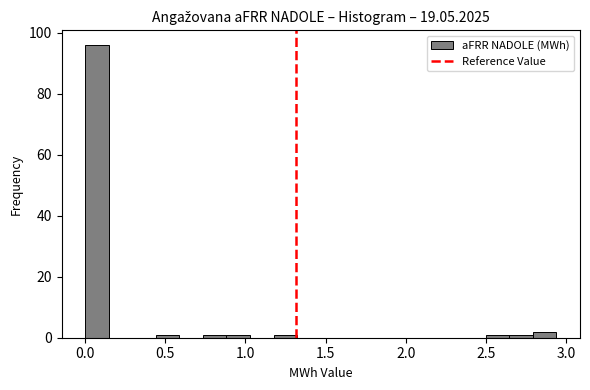

Around what value on the x-axis is the tallest bar? Give the approximate position of its centre, as read against the axis.

0.05